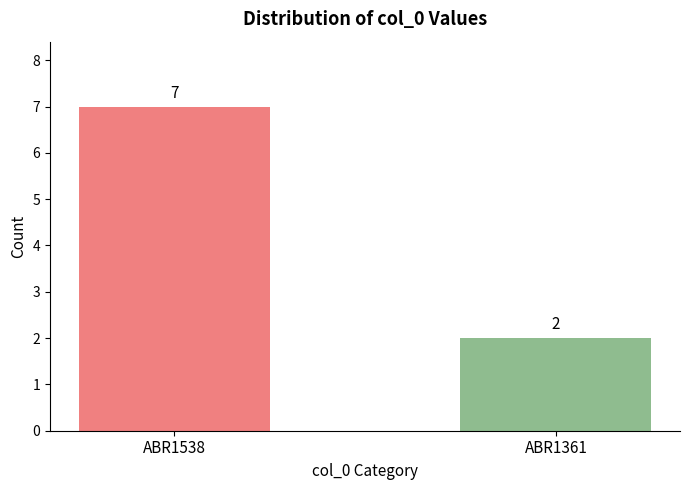

Which label corresponds to the smallest value in the chart?

ABR1361